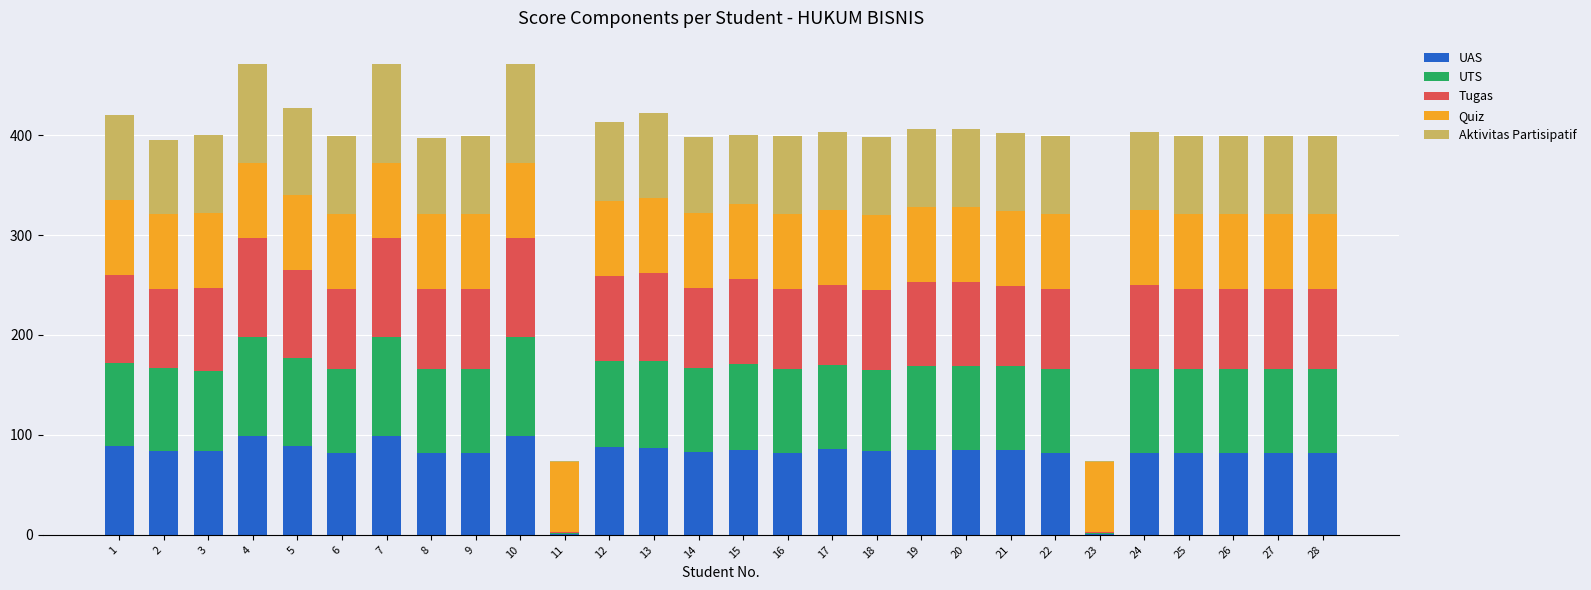

What is the maximum value for UAS?

99